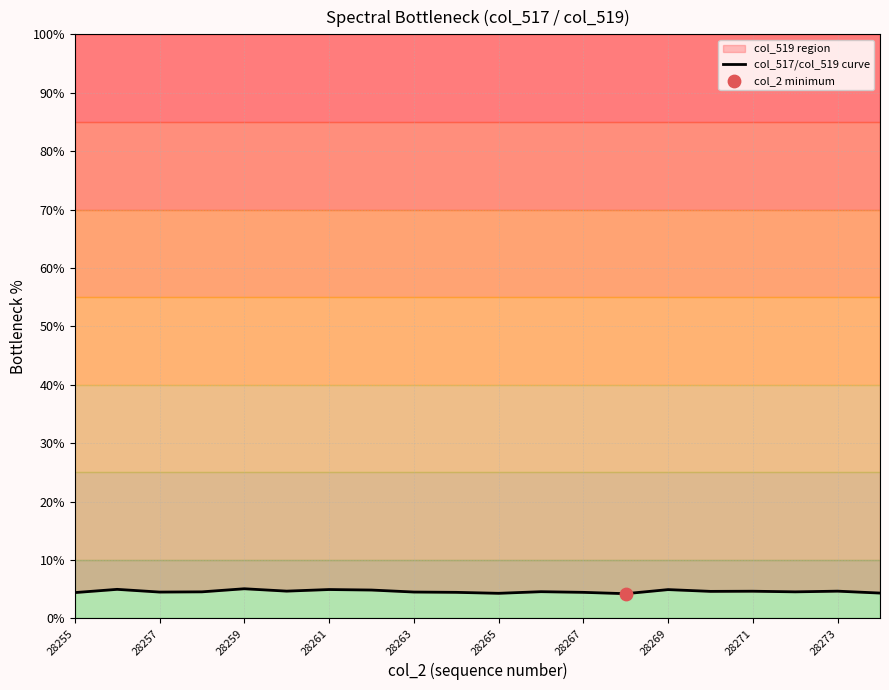

What is the change in value from 12 to 19?

-0.1